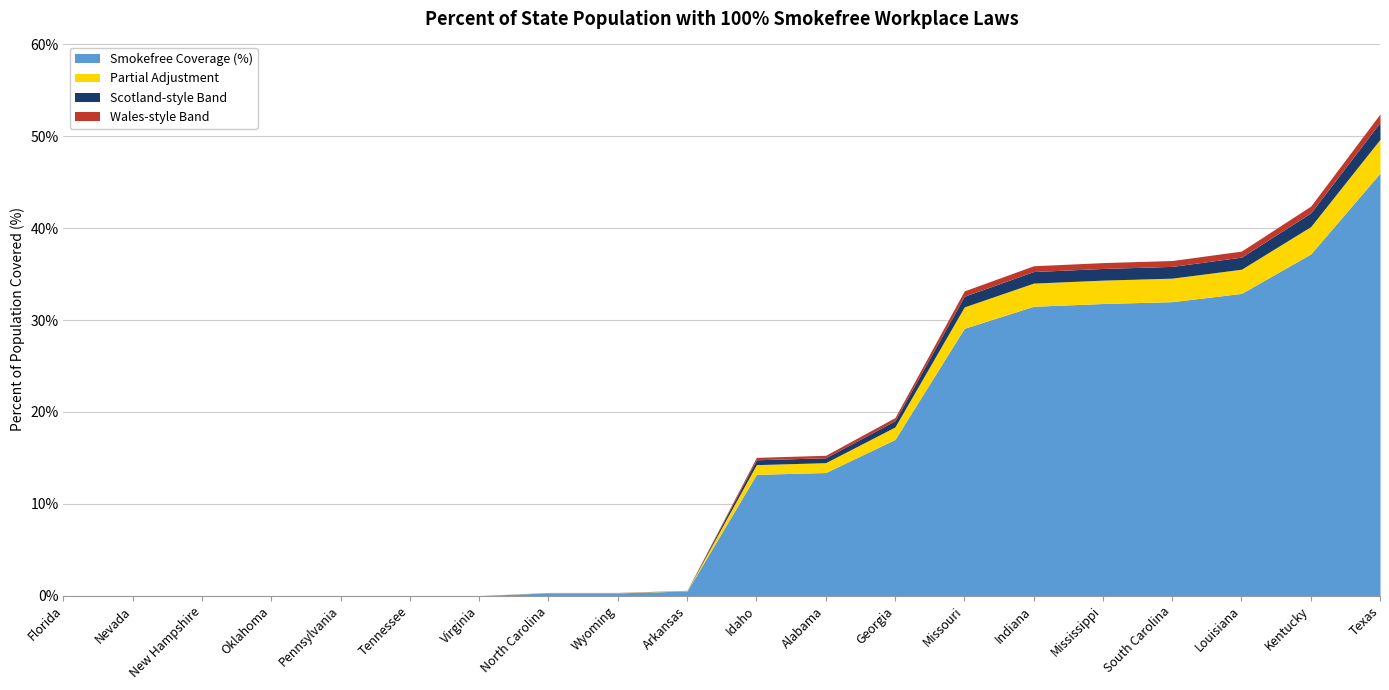

What are all the series names shown in the legend?

Smokefree Coverage (%), Partial Adjustment, Scotland-style Band, Wales-style Band